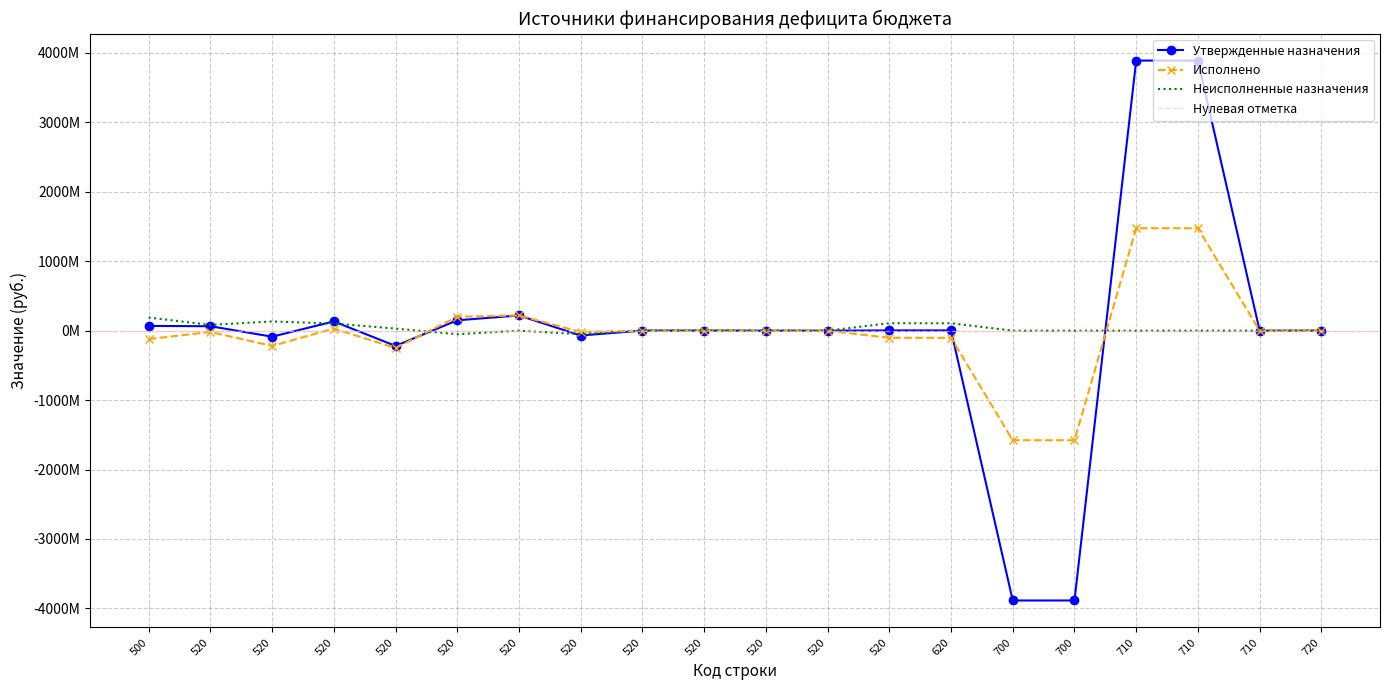

Reading left to right, list all the values displayed in this chart.

Утвержденные назначения: 500=68234000.0	520=64176520.0	520=-86500000.0	520=133000000.0	520=-219500000.0	520=149437000.0	520=219000000.0	520=-69563000.0	520=1239520.0	520=1239520.0	520=0.0	520=0.0	520=4057480.0	620=4057480.0	700=-3885750360.2	700=-3885750360.2	710=3889807840.2	710=3889807840.2	710=0.0	720=0.0
Исполнено: 500=-121335291.2	520=-18593000.0	520=-219500000.0	520=30000000.0	520=-249500000.0	520=200907000.0	520=219000000.0	520=-18093000.0	520=0.0	520=0.0	520=0.0	520=0.0	520=-102742291.2	620=-102742291.2	700=-1577949835.7	700=-1577949835.7	710=1475207544.5	710=1475207544.5	710=0.0	720=0.0
Неисполненные назначения: 500=189569291.2	520=82769520.0	520=133000000.0	520=103000000.0	520=30000000.0	520=-51470000.0	520=0.0	520=-51470000.0	520=1239520.0	520=1239520.0	520=0.0	520=0.0	520=106799771.2	620=106799771.2	700=0.0	700=0.0	710=0.0	710=0.0	710=0.0	720=0.0